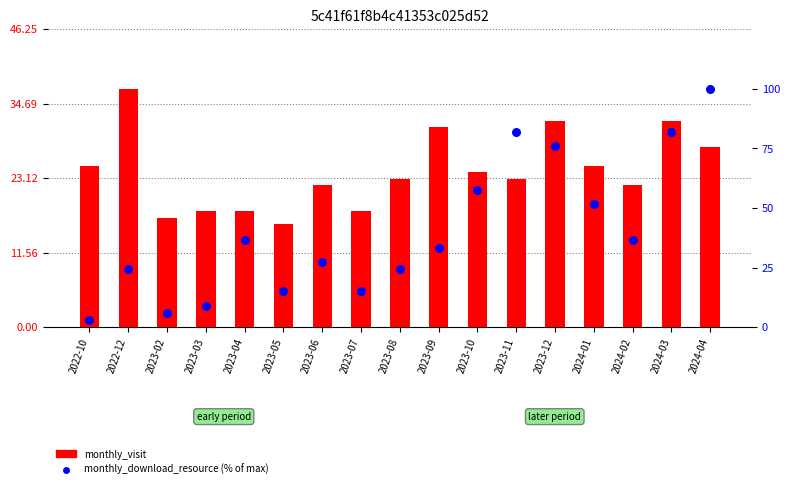

Is the value of monthly_visit at 2023-06 greater than the value of monthly_download_resource (% of max) at 2023-02?

Yes